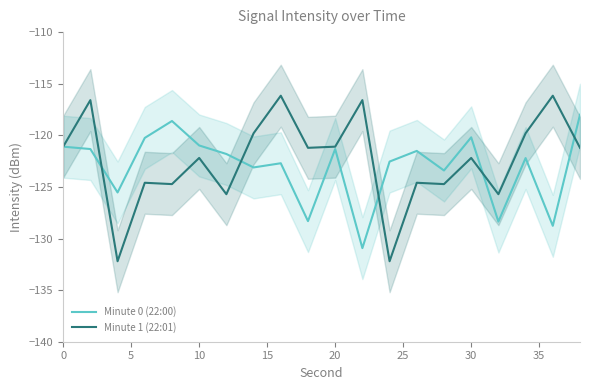

What is the minimum value for Minute 0 (22:00)?

-130.9